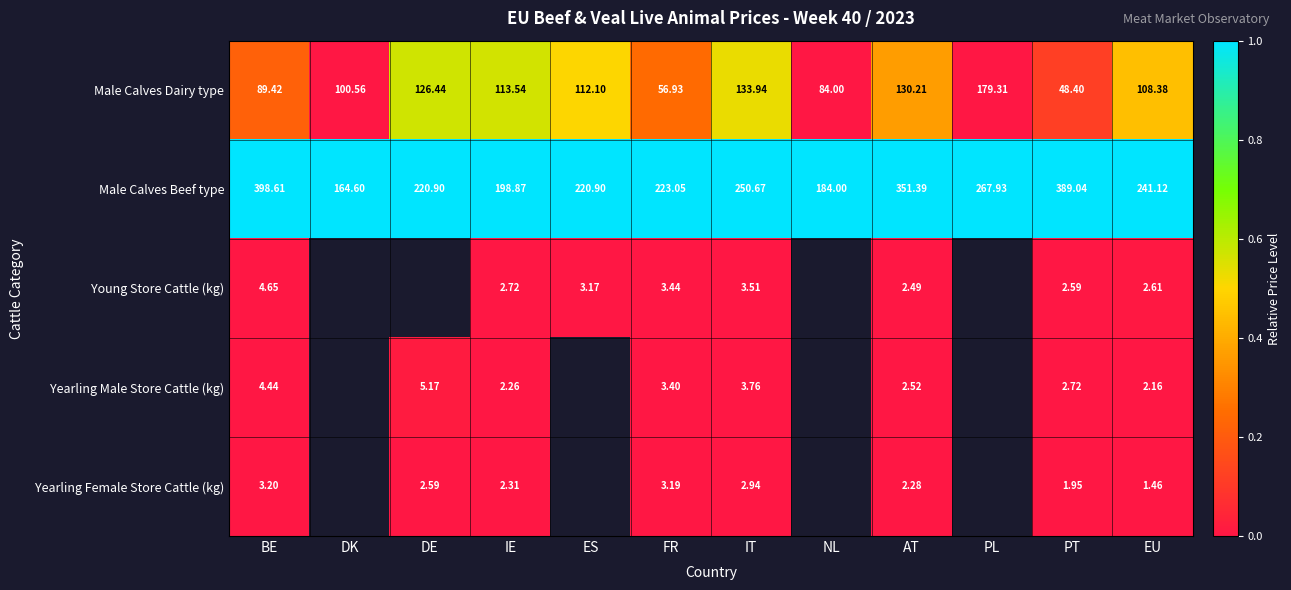

At EU, list the series in order from largest to smallest.

Male Calves Beef type, Male Calves Dairy type, Young Store Cattle (kg), Yearling Male Store Cattle (kg), Yearling Female Store Cattle (kg)